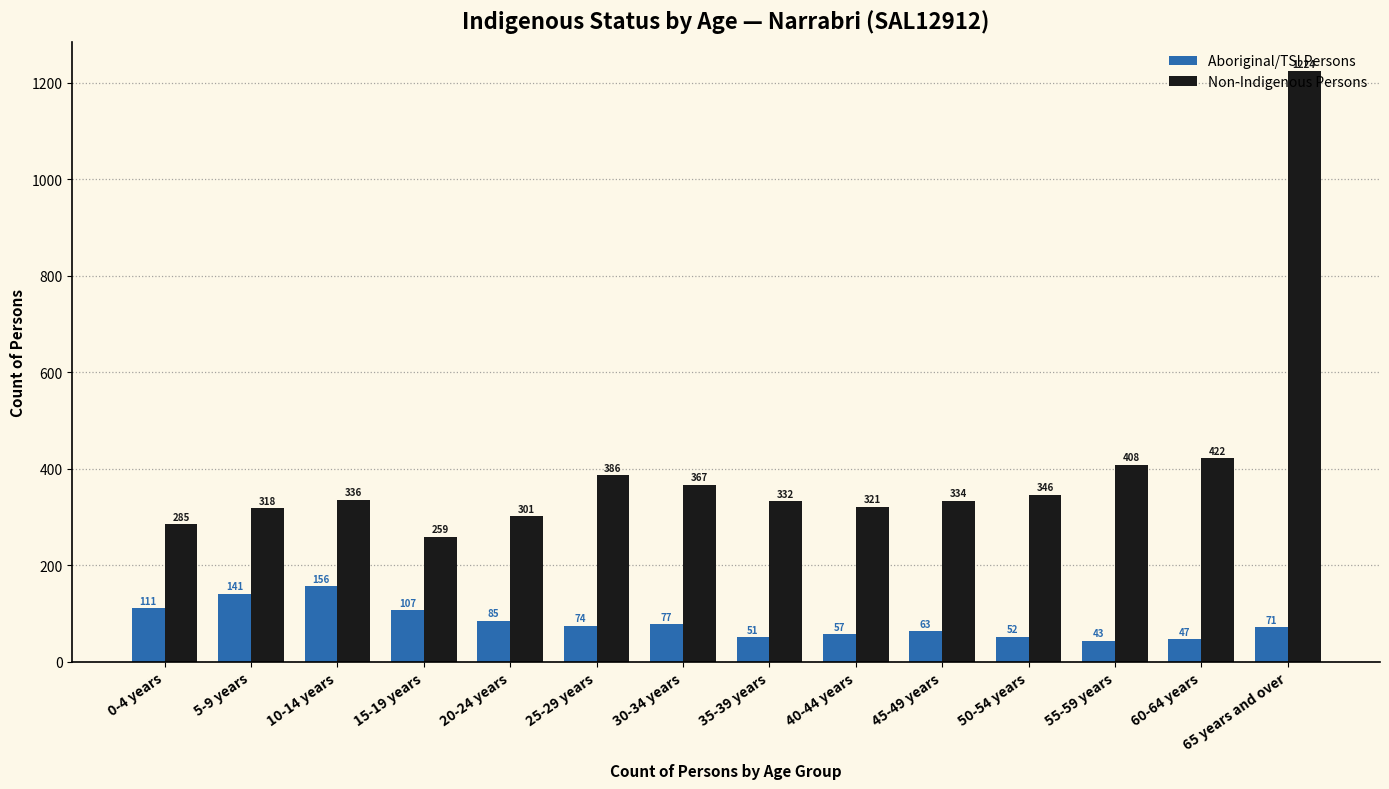

Are the bars grouped side by side (vs. stacked)?

Yes